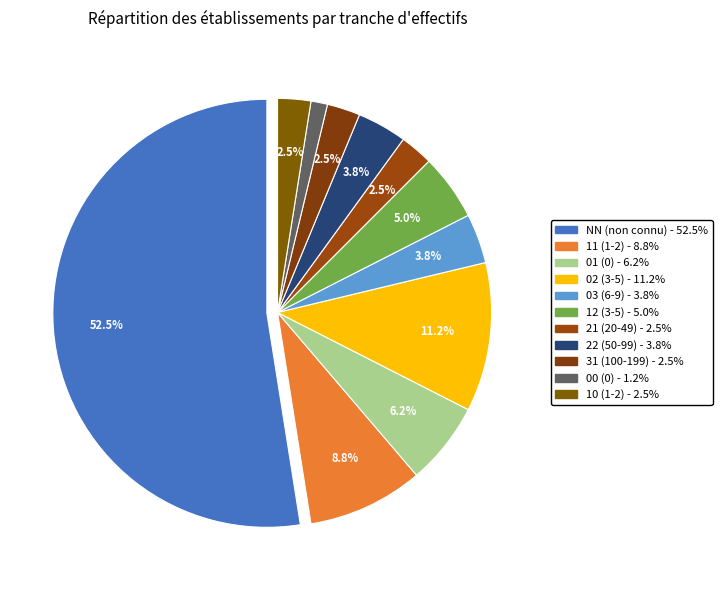

Count the number of slices in the pie.

11